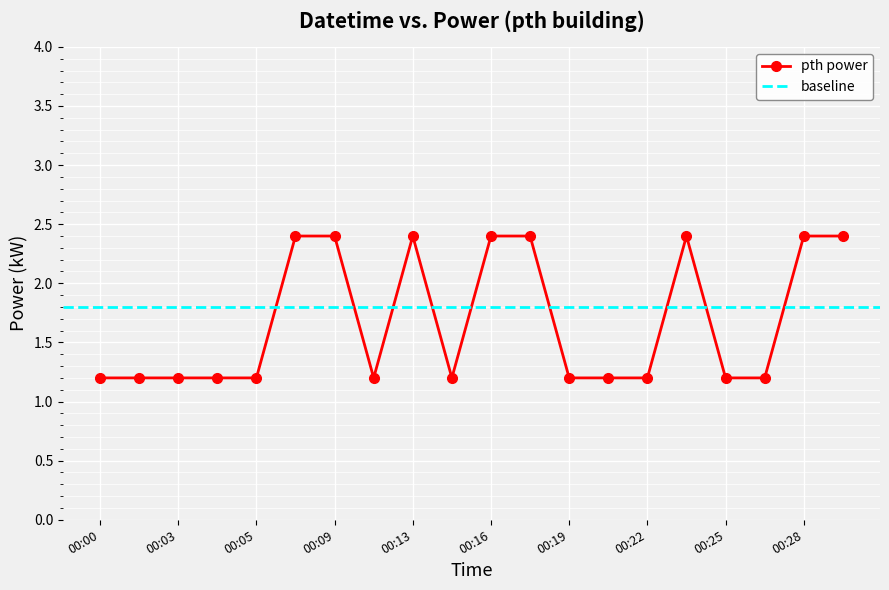

Is it true that the value at 00:22 is 0.3?

False